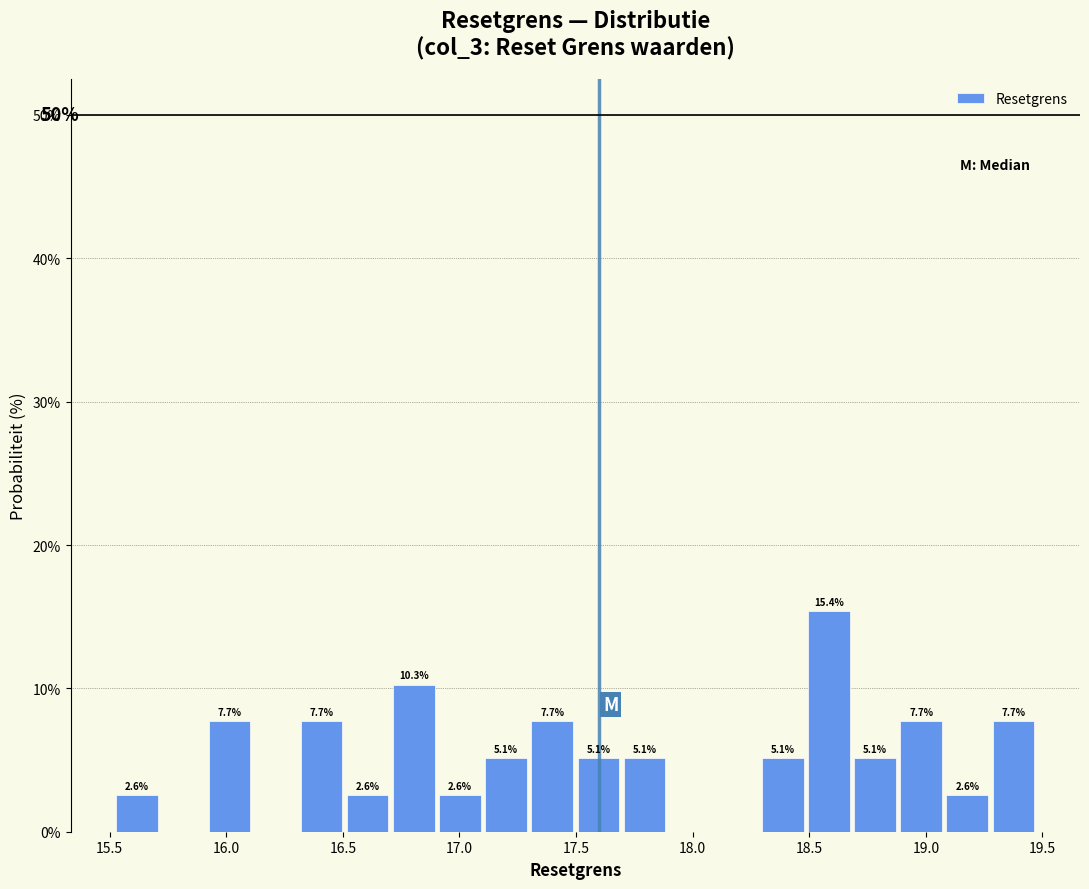

Read against the x-axis, roughly where is the centre of the tallest bar?

18.60